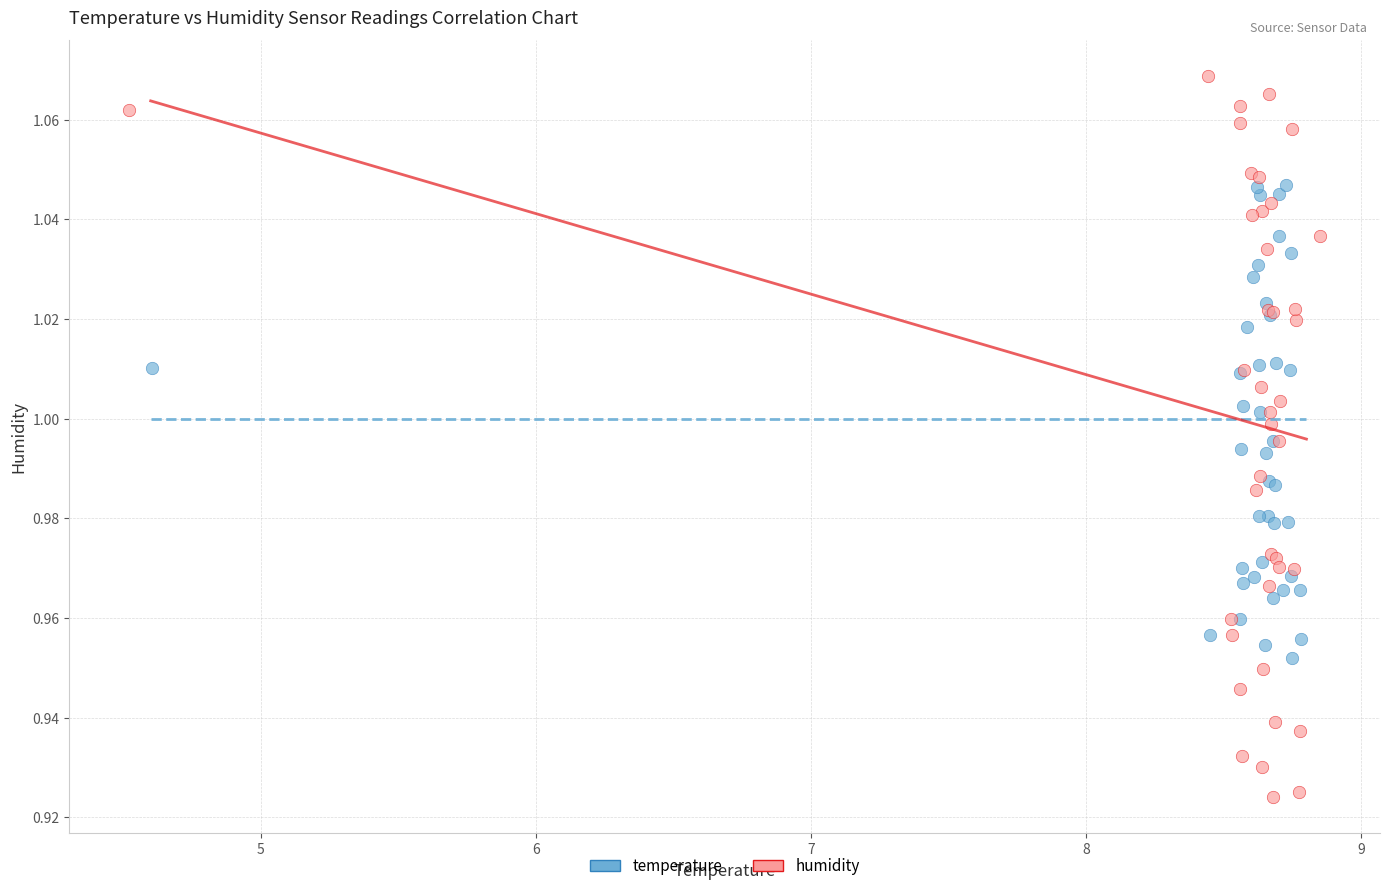

Which series has the largest Y range (max minus min)?

humidity